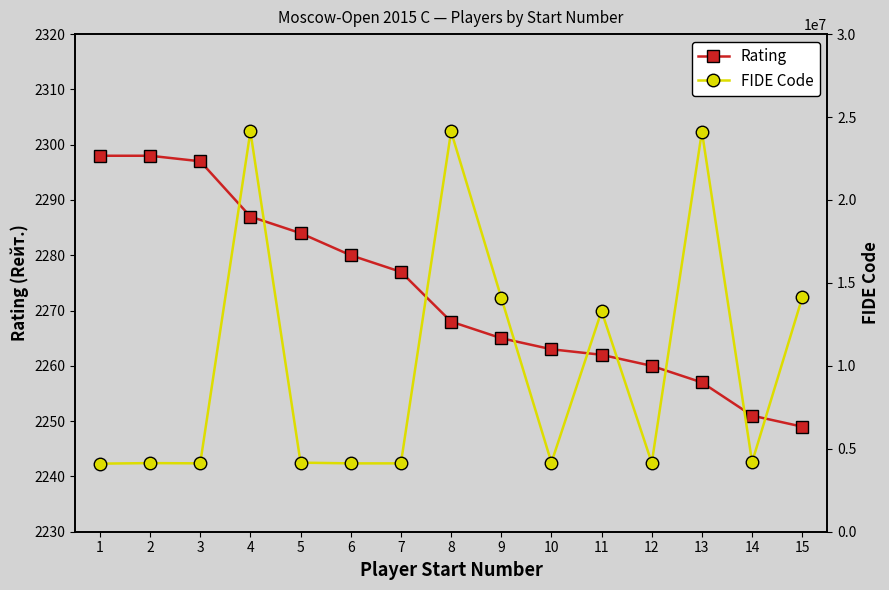

True or false: FIDE Code and Rating cross at least once.

False